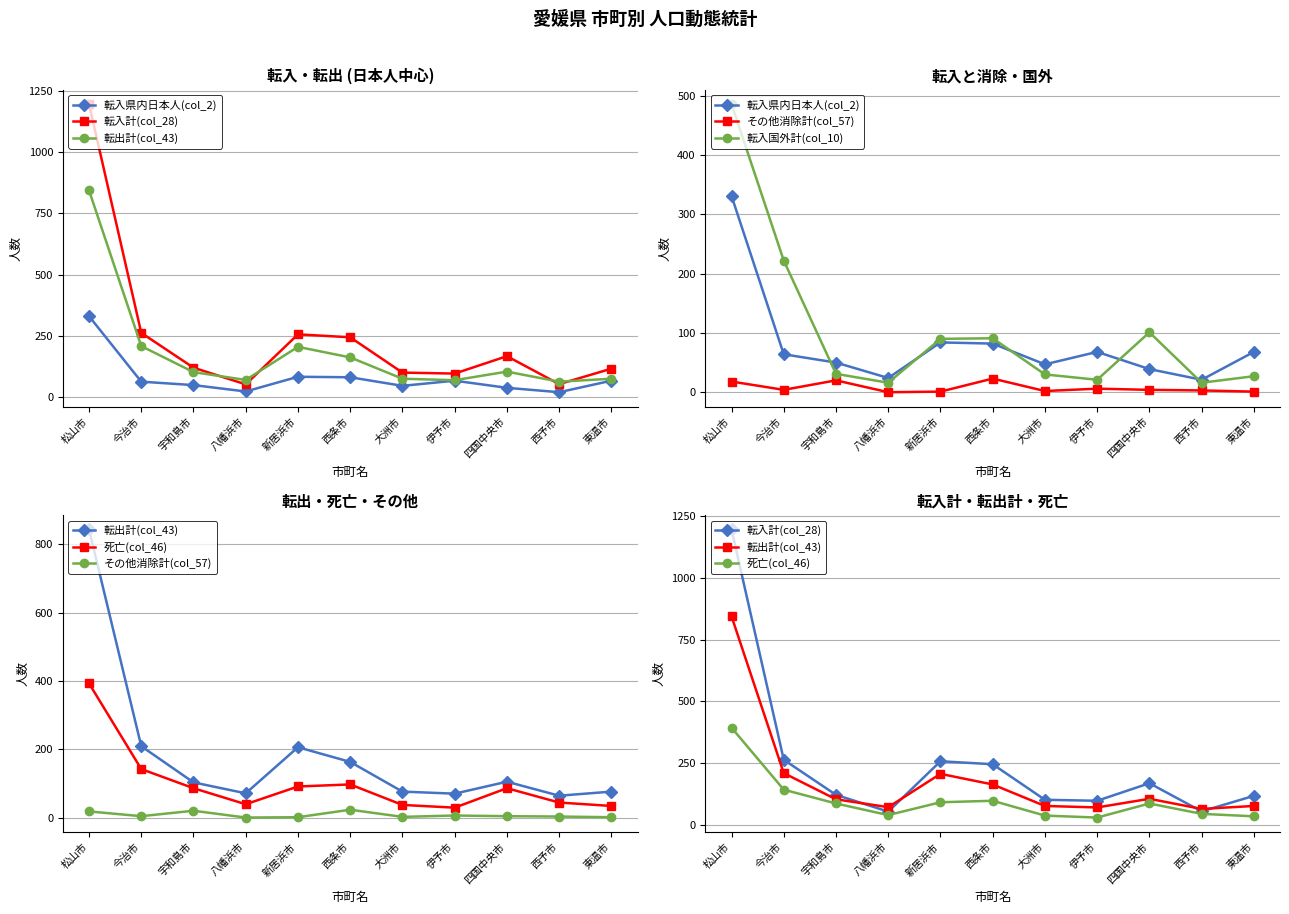

Does the chart have visible grid lines?

Yes